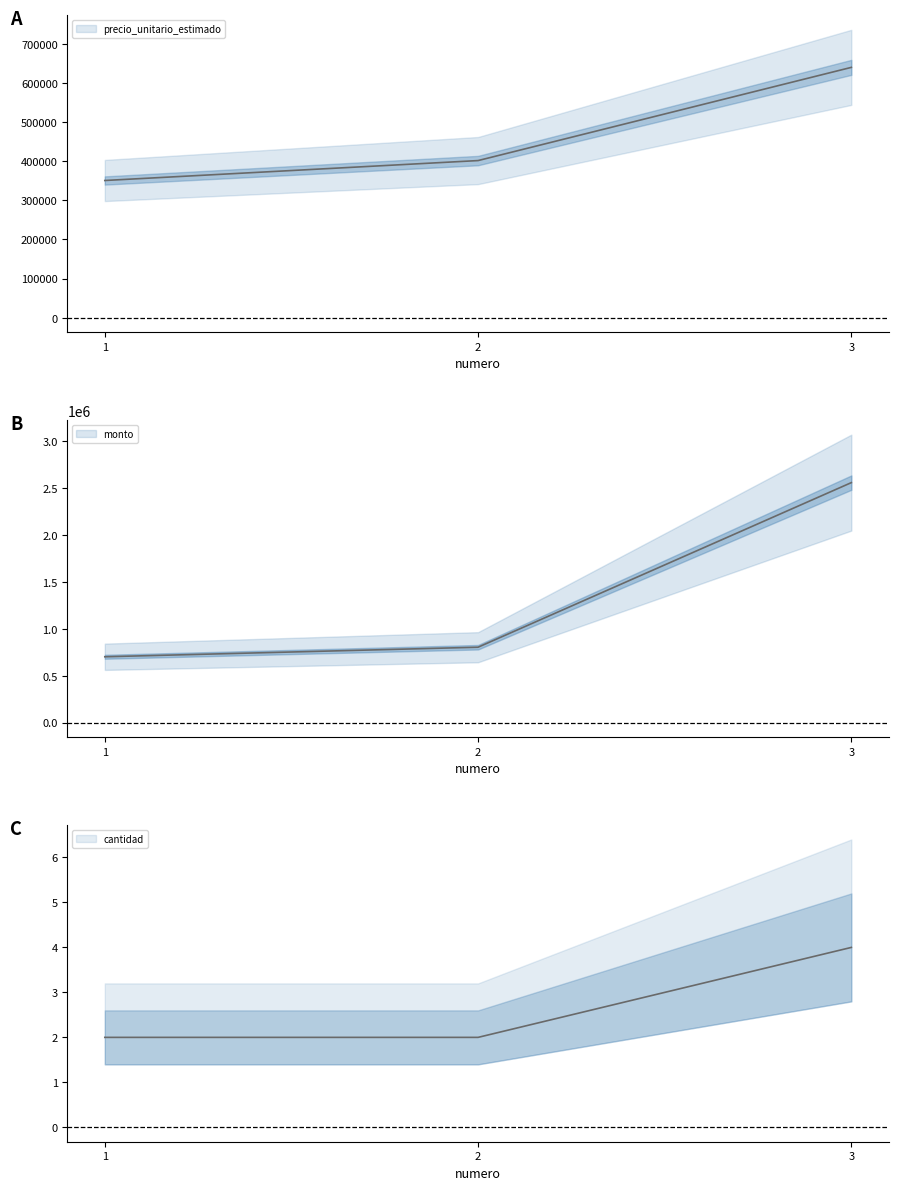

What is the total value across all series at 2?

1204778